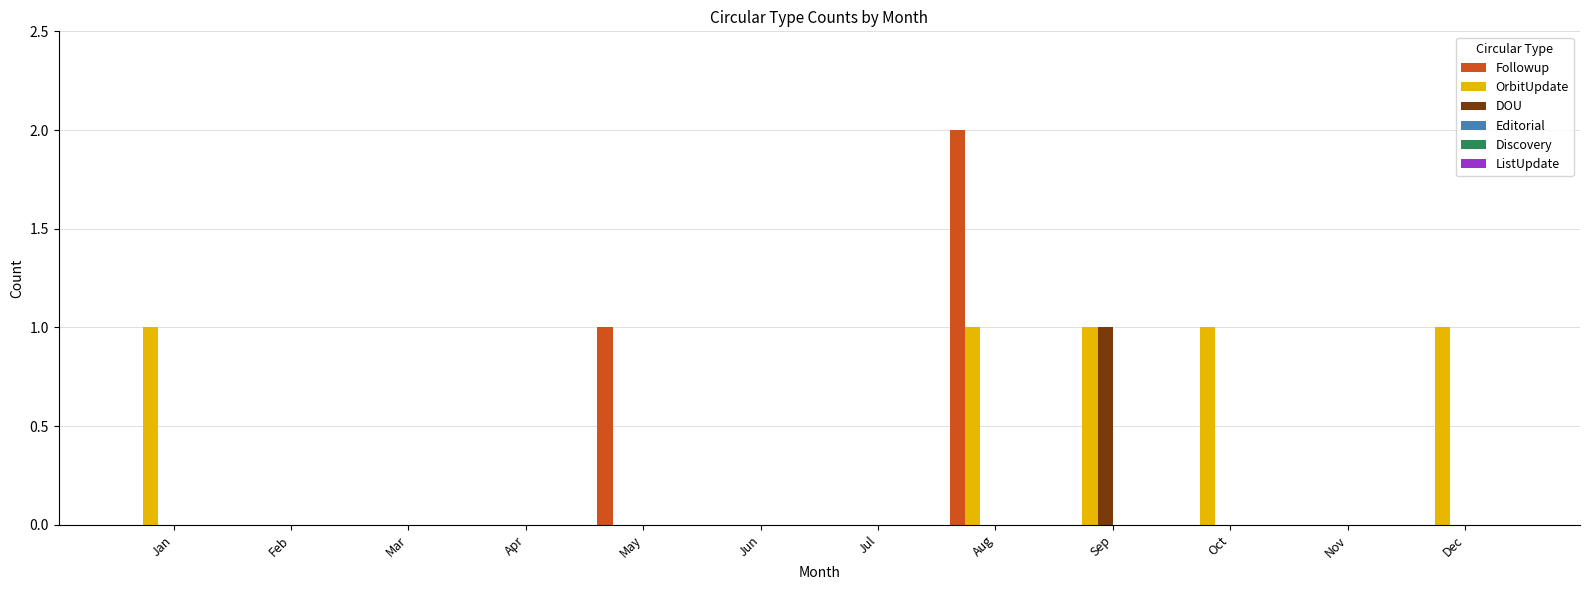

Which series has the largest total across all categories?

OrbitUpdate